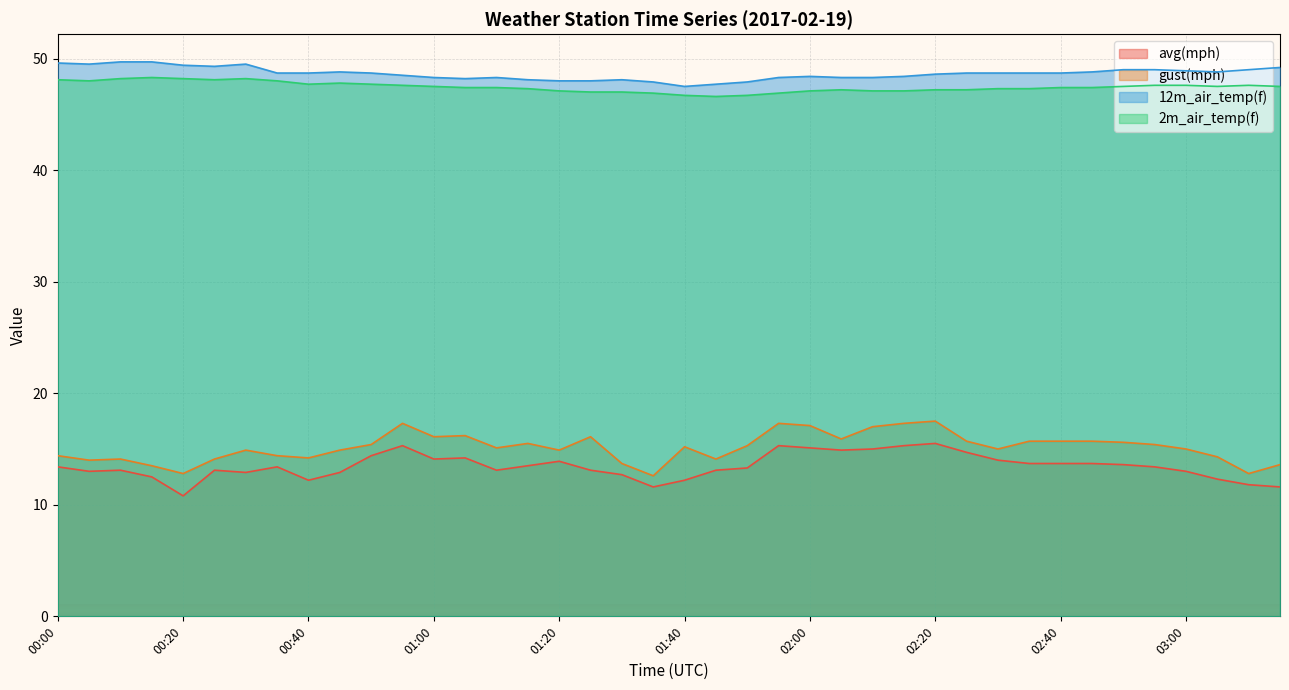

Between 00:55 and 02:30, which series saw the biggest shift?

gust(mph)